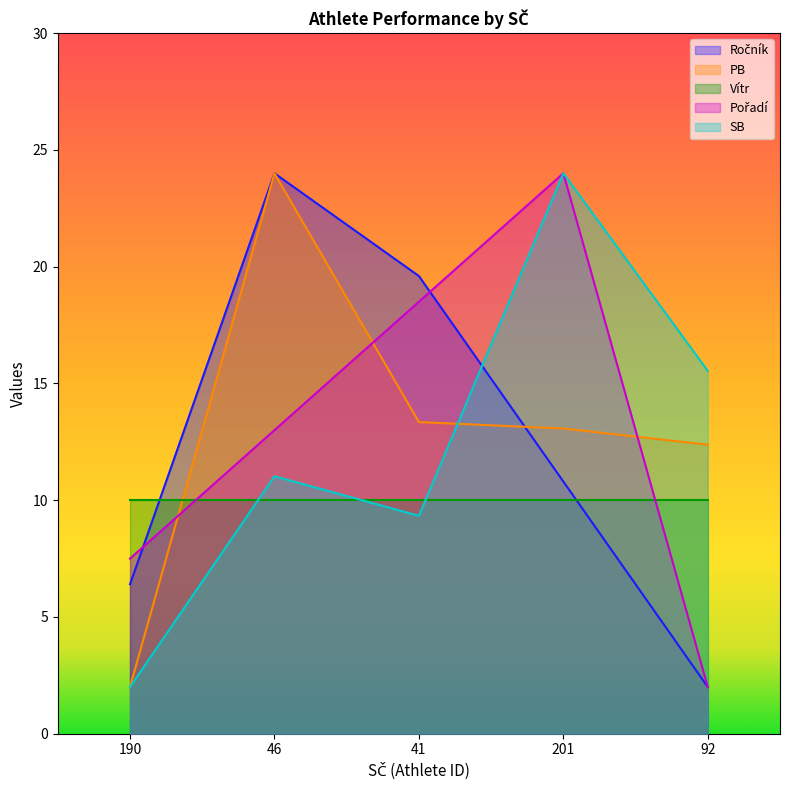

What is the value of the Pořadí point at the 2nd from the left?

13.0